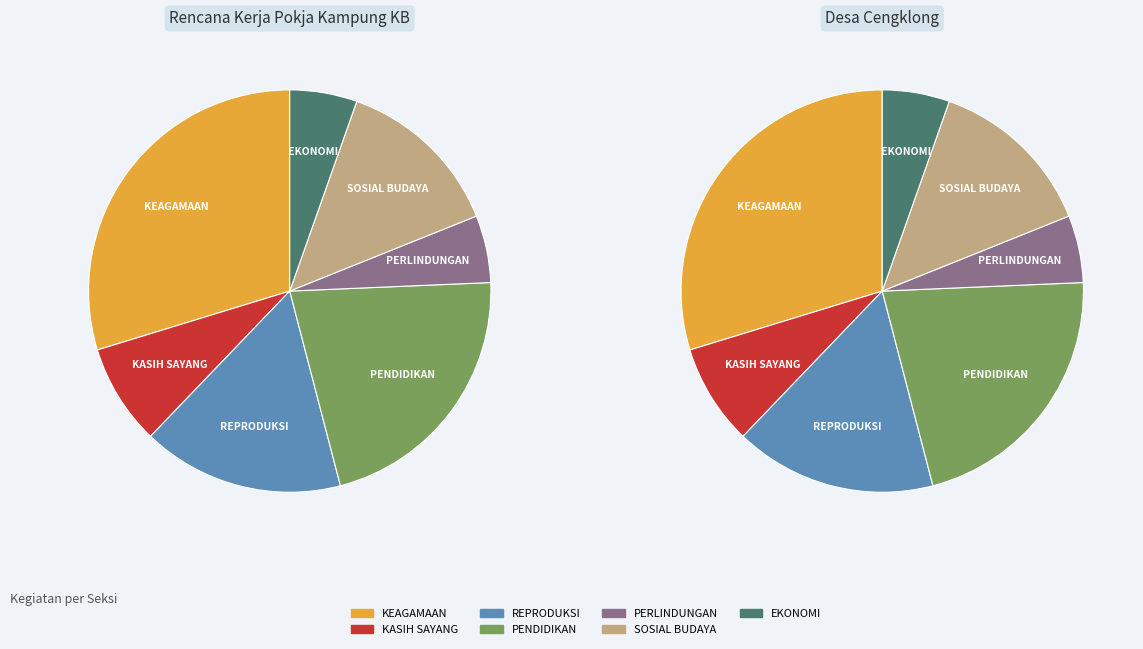

Do KASIH SAYANG and PERLINDUNGAN together represent more than half of the pie?

No